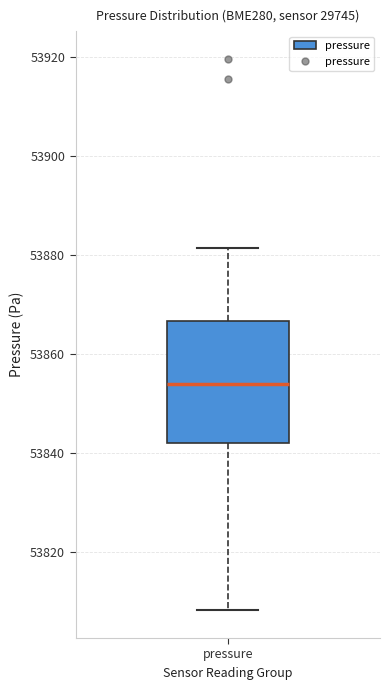

Transcribe this box plot: give where the median line is, the range the box spans, and where the two whiskers end, as read against the y-axis. The values are not printed on the chart, so give them approximately, as read against the axis.

median 53854, box 53842 to 53866, whiskers 53808 to 53882